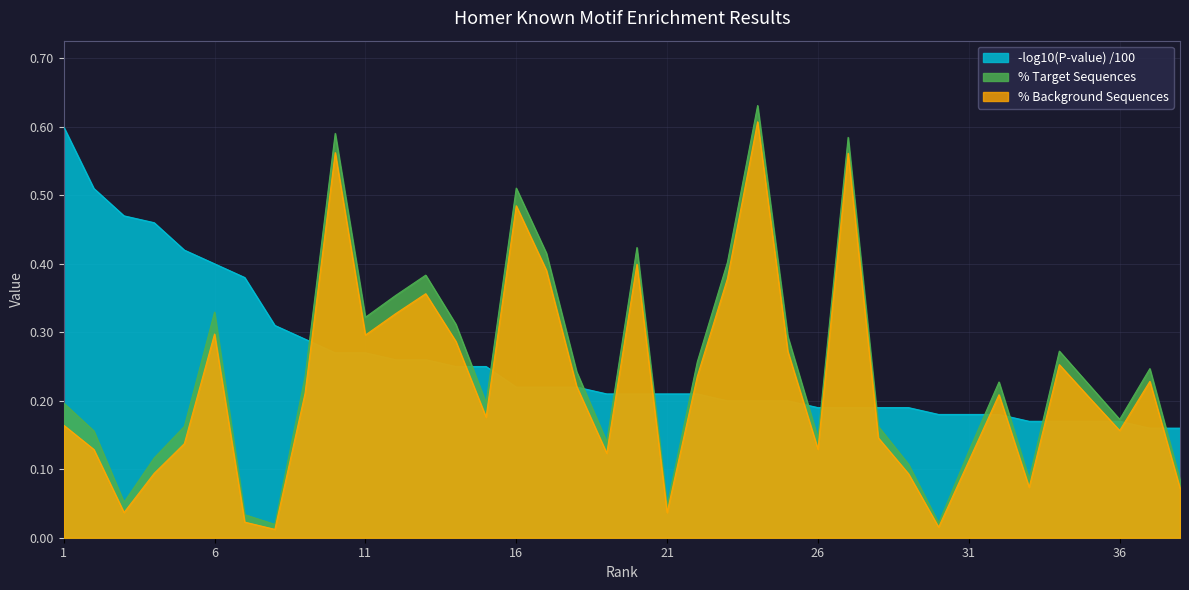

Reading left to right, what are all the values shown in this chart?

% Target: 0.2	0.2	0.1	0.1	0.2	0.3	0.0	0.0	0.2	0.6	0.3	0.4	0.4	0.3	0.2	0.5	0.4	0.2	0.1	0.4	0.0	0.3	0.4	0.6	0.3	0.1	0.6	0.2	0.1	0.0	0.1	0.2	0.1	0.3	0.2	0.2	0.2	0.1
% Background: 0.2	0.1	0.0	0.1	0.1	0.3	0.0	0.0	0.2	0.6	0.3	0.3	0.4	0.3	0.2	0.5	0.4	0.2	0.1	0.4	0.0	0.2	0.4	0.6	0.3	0.1	0.6	0.1	0.1	0.0	0.1	0.2	0.1	0.3	0.2	0.2	0.2	0.1
-log10(P-value): 0.6	0.5	0.5	0.5	0.4	0.4	0.4	0.3	0.3	0.3	0.3	0.3	0.3	0.2	0.2	0.2	0.2	0.2	0.2	0.2	0.2	0.2	0.2	0.2	0.2	0.2	0.2	0.2	0.2	0.2	0.2	0.2	0.2	0.2	0.2	0.2	0.2	0.2